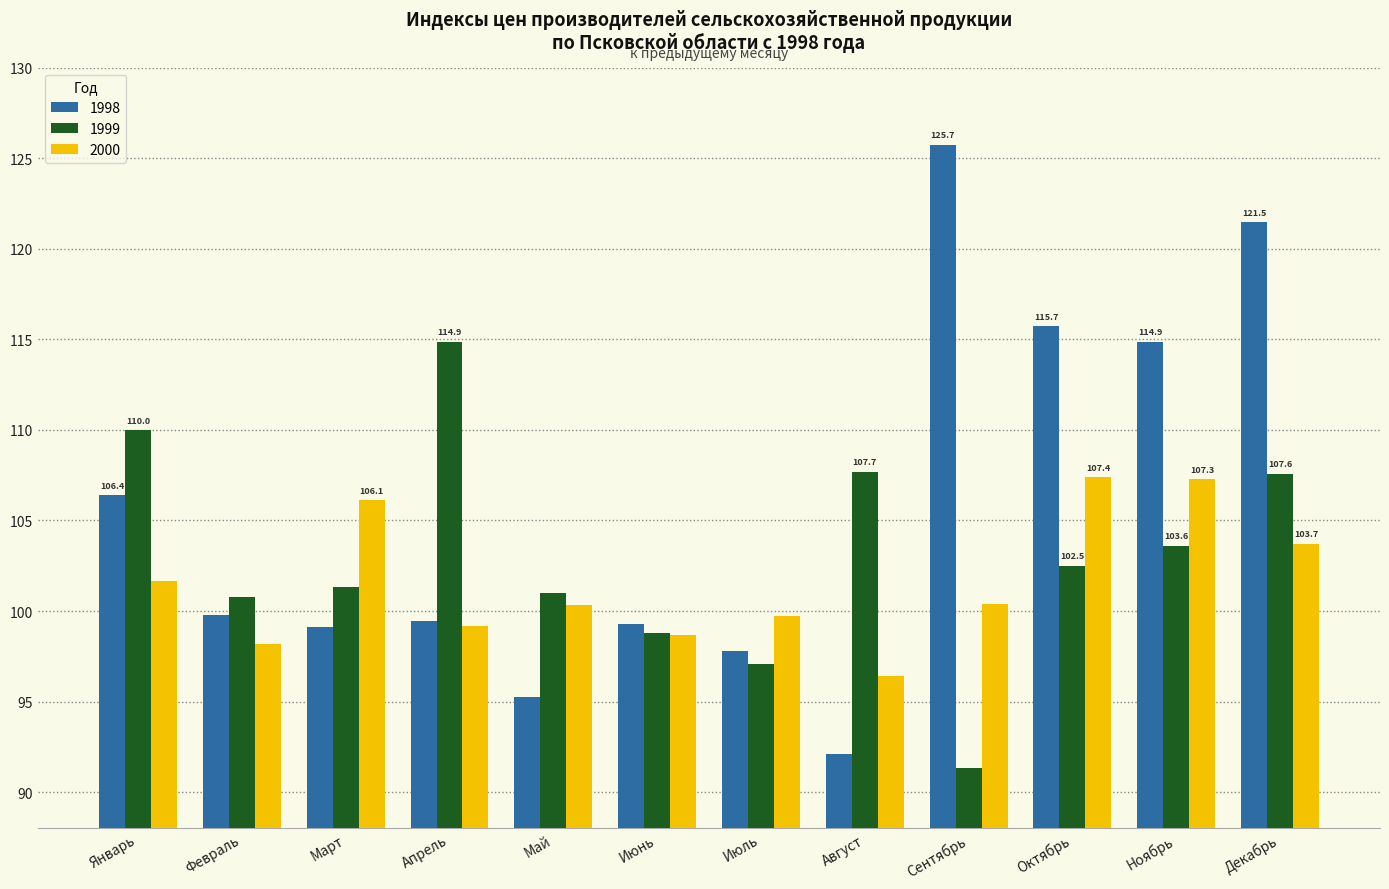

What is the difference between the 1998 values at Март and Январь?

7.3